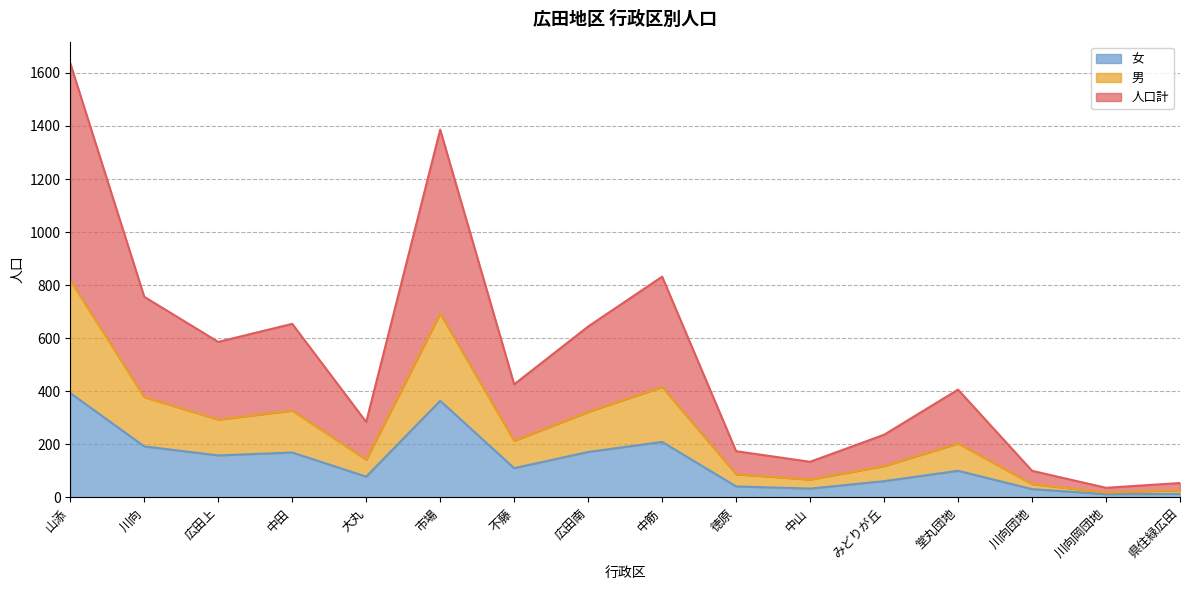

The 女 series shows 86 at 川向. True or false?

False